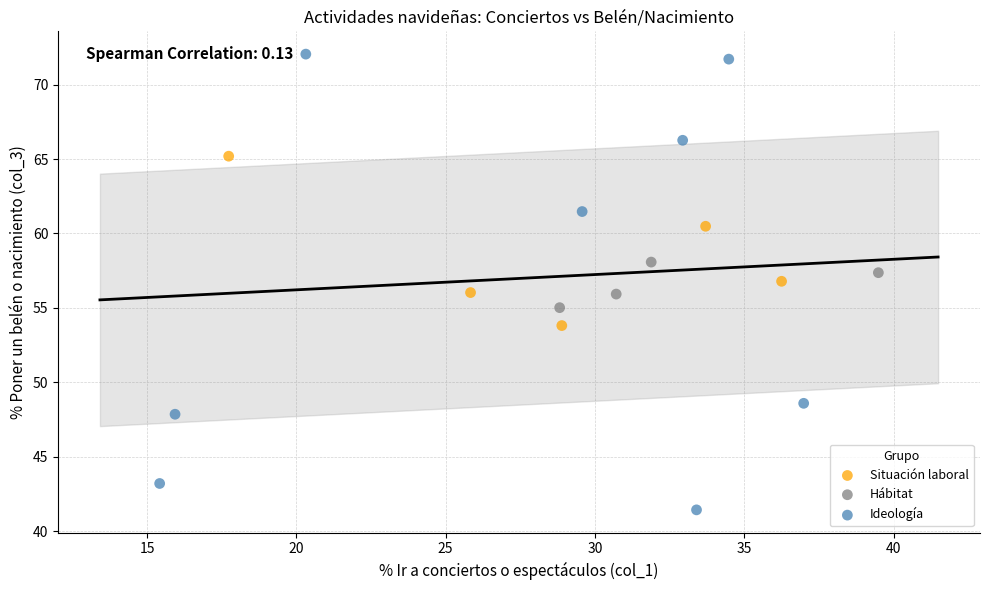

Which series contains the highest Y value?

Ideología